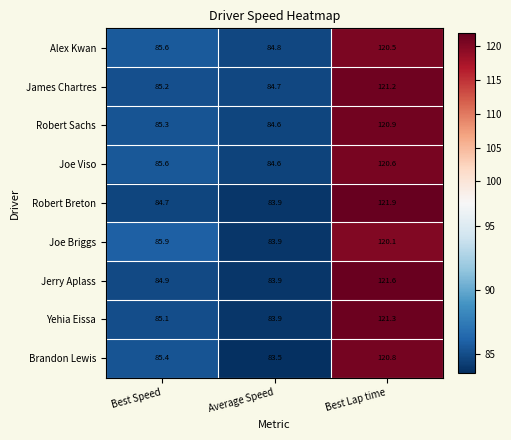

Rank the series by their maximum value, from lowest to highest.

Joe Briggs, Alex Kwan, Joe Viso, Brandon Lewis, Robert Sachs, James Chartres, Yehia Eissa, Jerry Aplass, Robert Breton